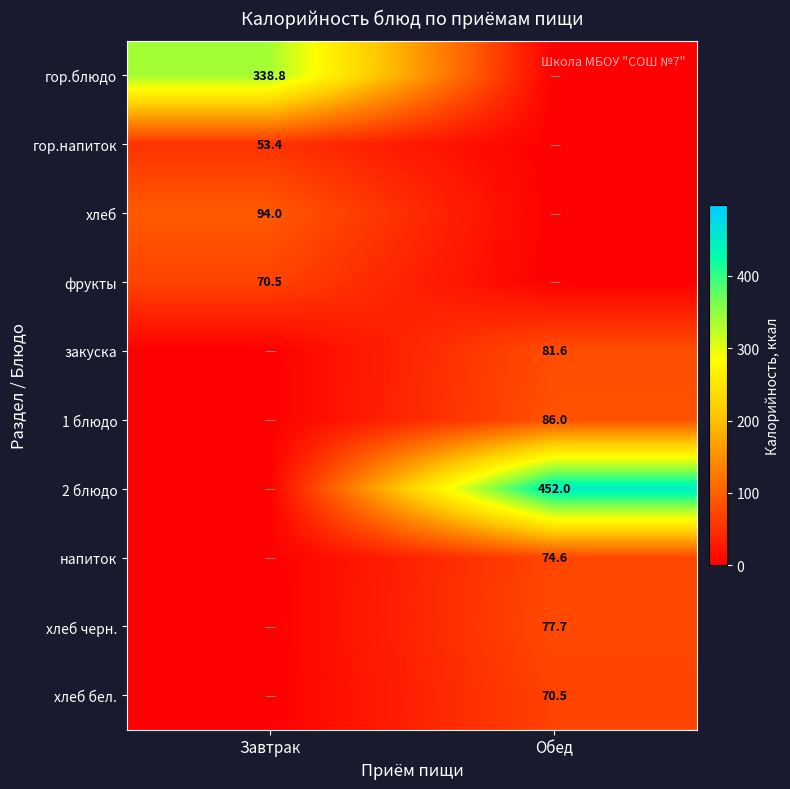

Count the number of categories in the chart.

2